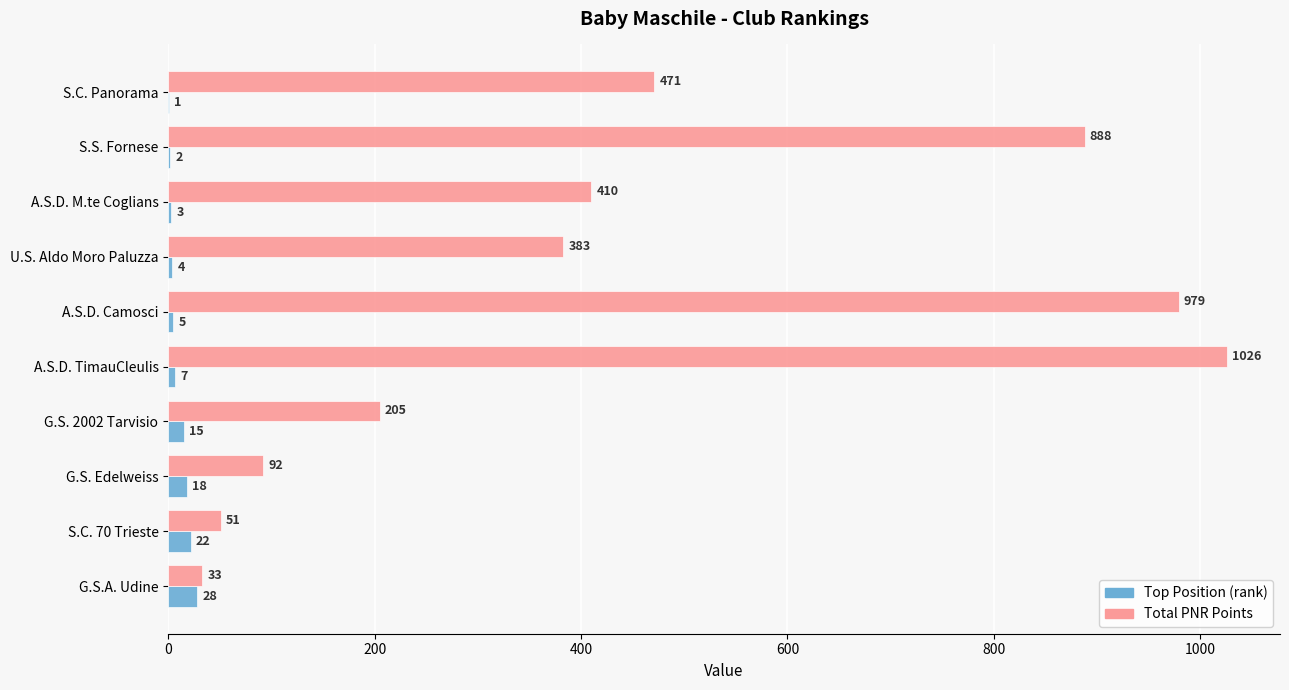

How many distinct data groups are displayed?

2